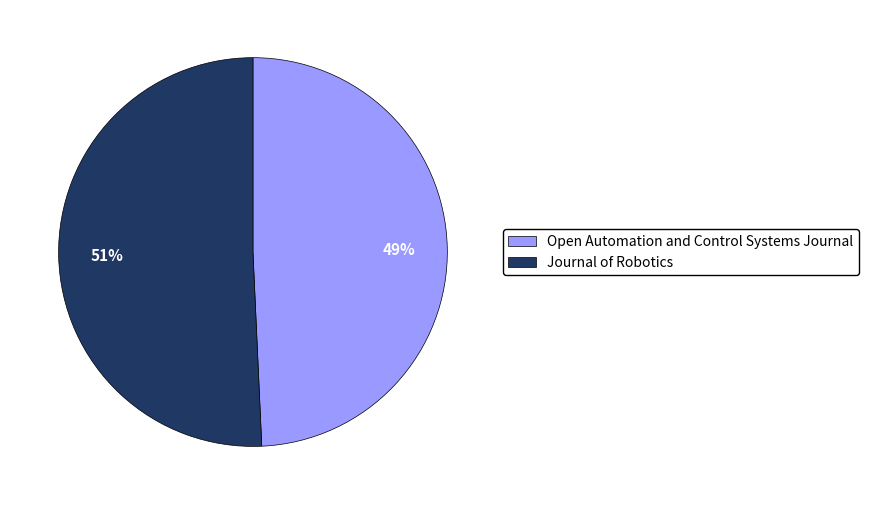

To the nearest percent, what is the average slice percentage?

50%